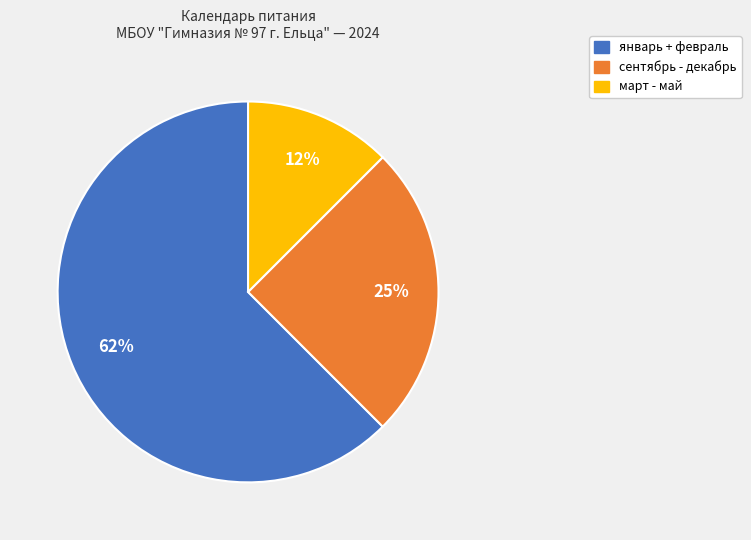

Is there a majority slice in this chart?

Yes